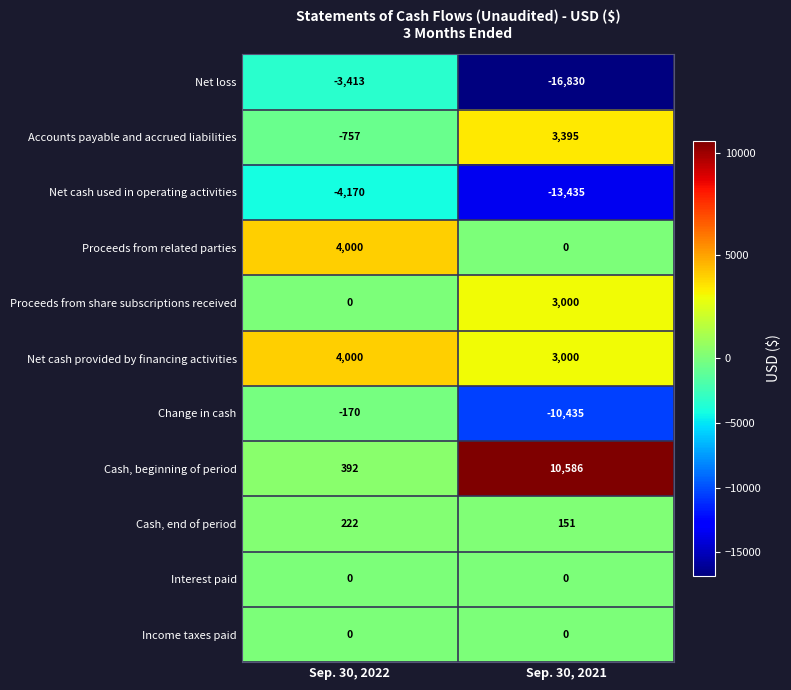

Which series has the widest spread of values?

Net loss